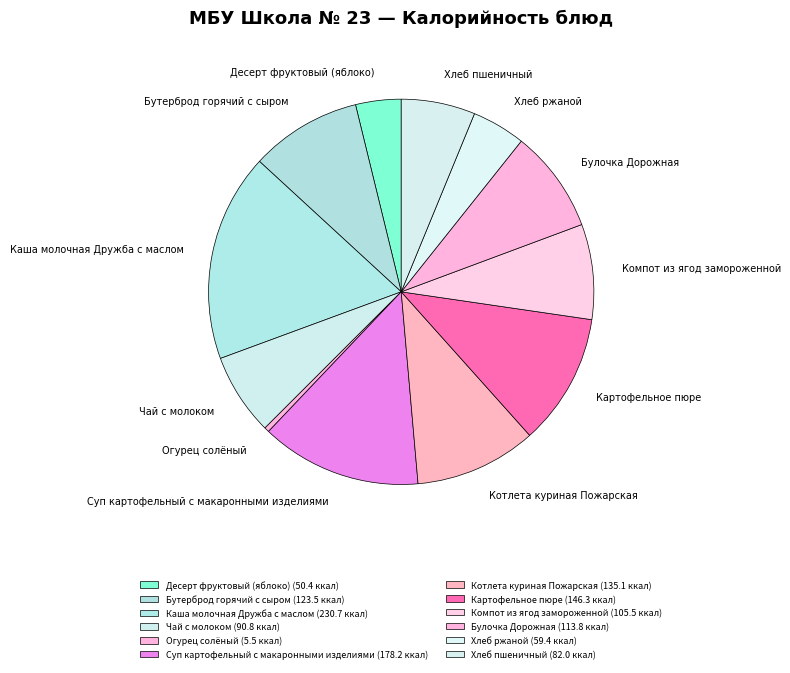

Does Огурец солёный represent more than half of the total?

No